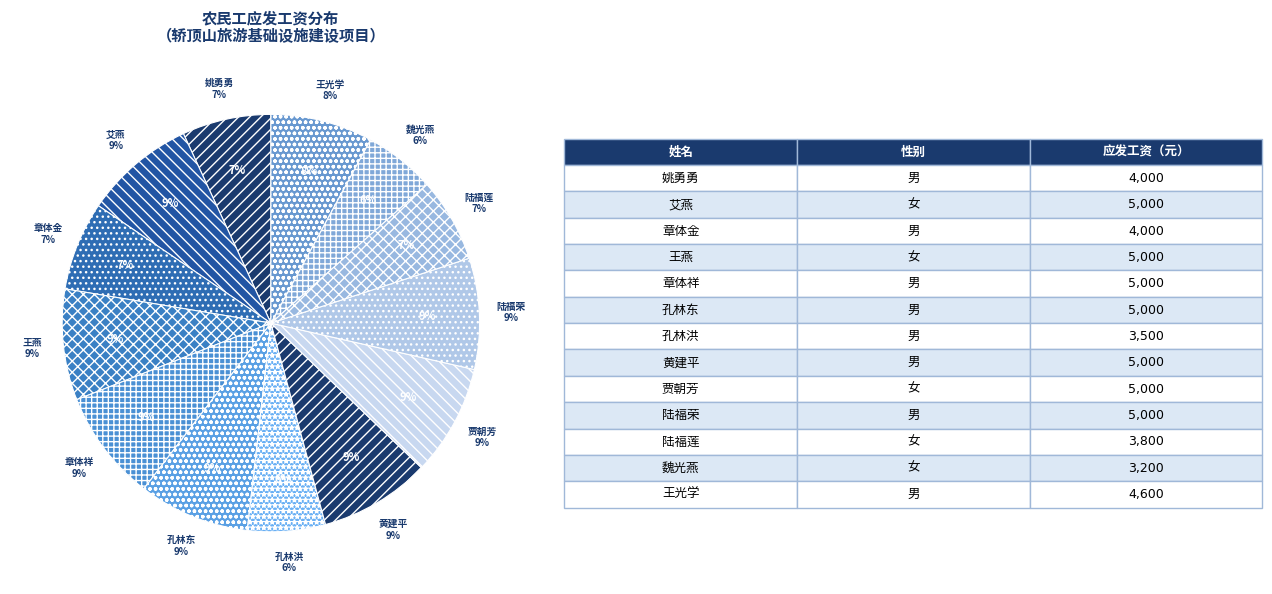

To the nearest percent, what is the difference between the largest and smallest slice percentages?

3%